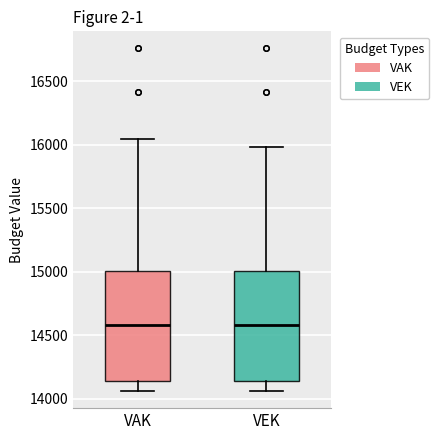

Reading left to right, read every box against the y-axis: the position of its median line, the range the box covers, and the ends of its whiskers. The values are not printed on the chart, so give them approximately, as read against the axis.

VAK: median 14600, box 14150 to 15000, whiskers 14050 to 16050
VEK: median 14600, box 14150 to 15000, whiskers 14050 to 16000